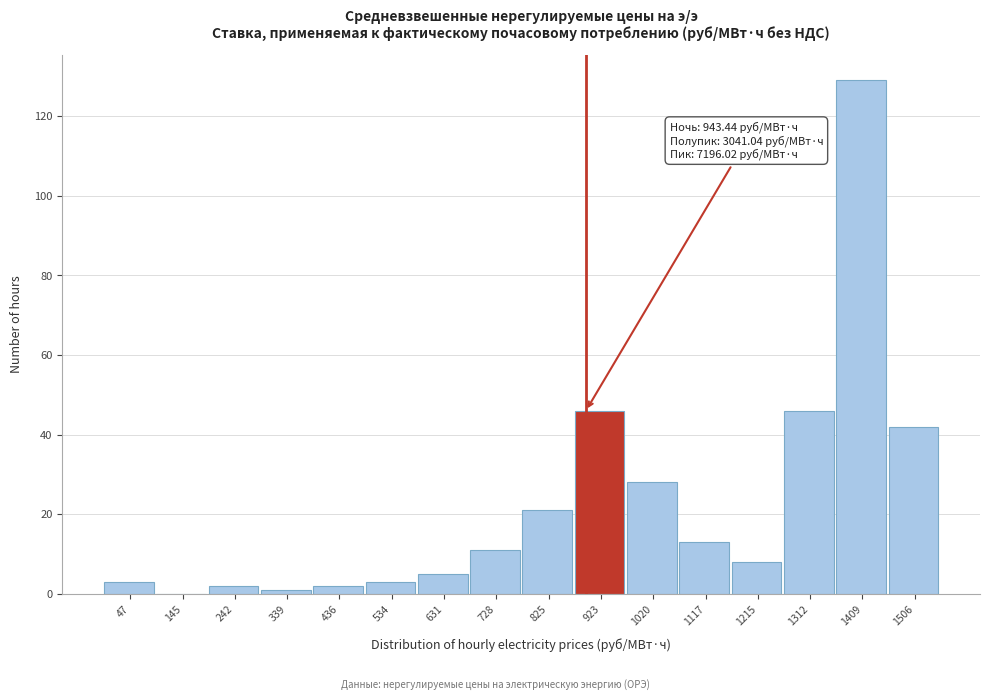

Reading left to right, what are all the values shown in this chart?

47=3	145=0	242=2	339=1	436=2	534=3	631=5	728=11	825=21	923=46	1020=28	1117=13	1215=8	1312=46	1409=129	1506=42